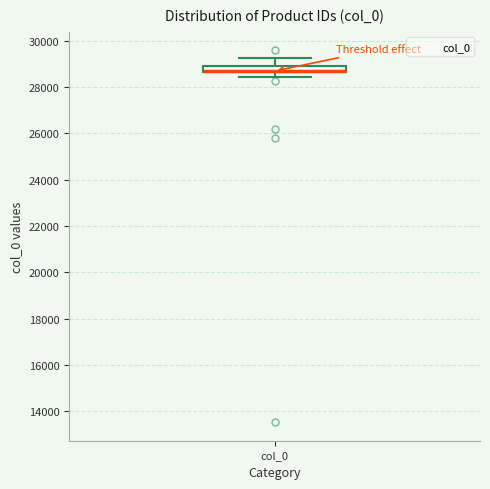

Where does the lower whisker of the box for col_0 end on the y-axis? The values are not printed on the chart, so give them approximately, as read against the axis.

28400